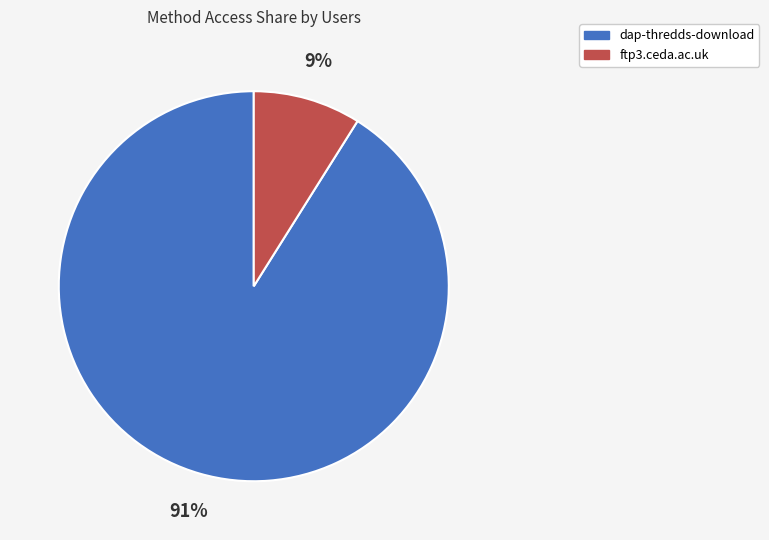

Does any single category account for the majority?

Yes